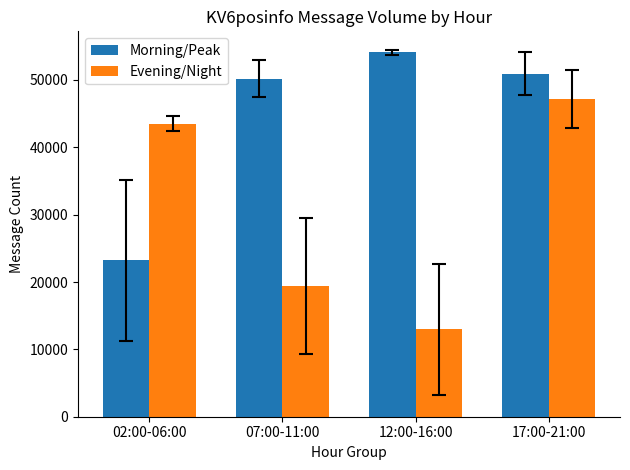

How many data points in Evening/Night are above 43501?

2